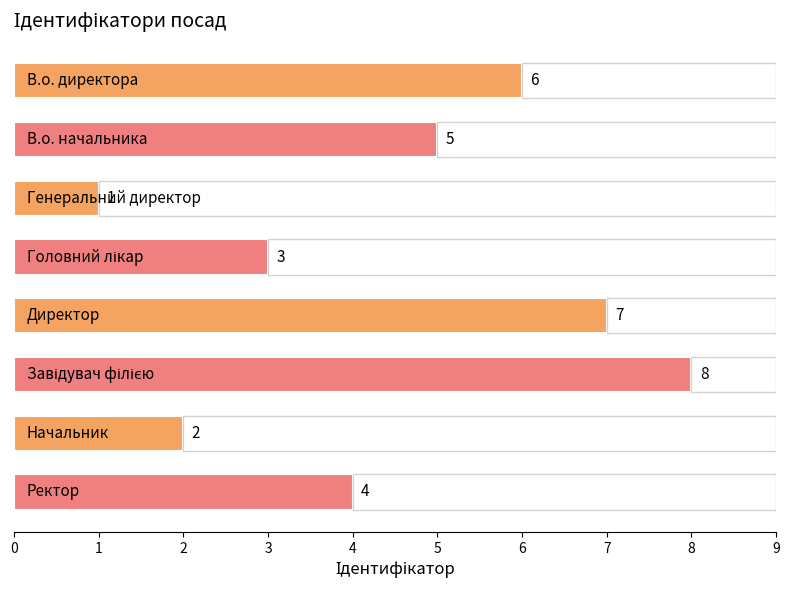

What is the value of the 2nd bar from the top?

5